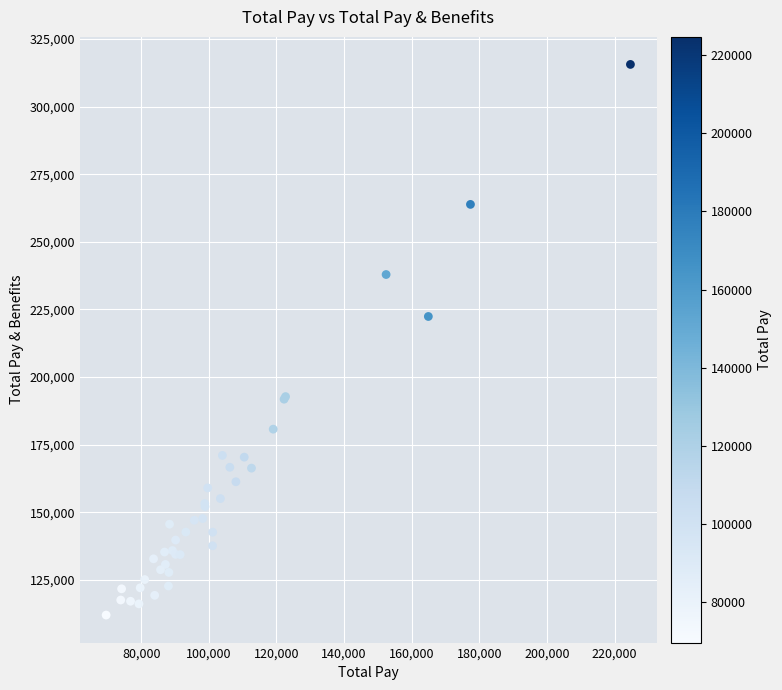

What Y value in the scatter plot is closest to 213789?

222395